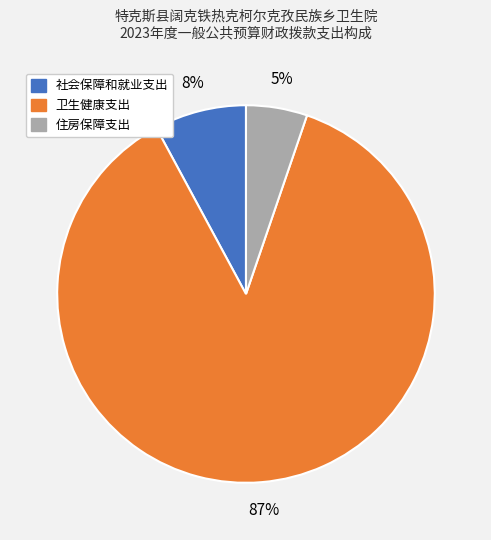

Rank the categories by value from lowest to highest.

住房保障支出, 社会保障和就业支出, 卫生健康支出